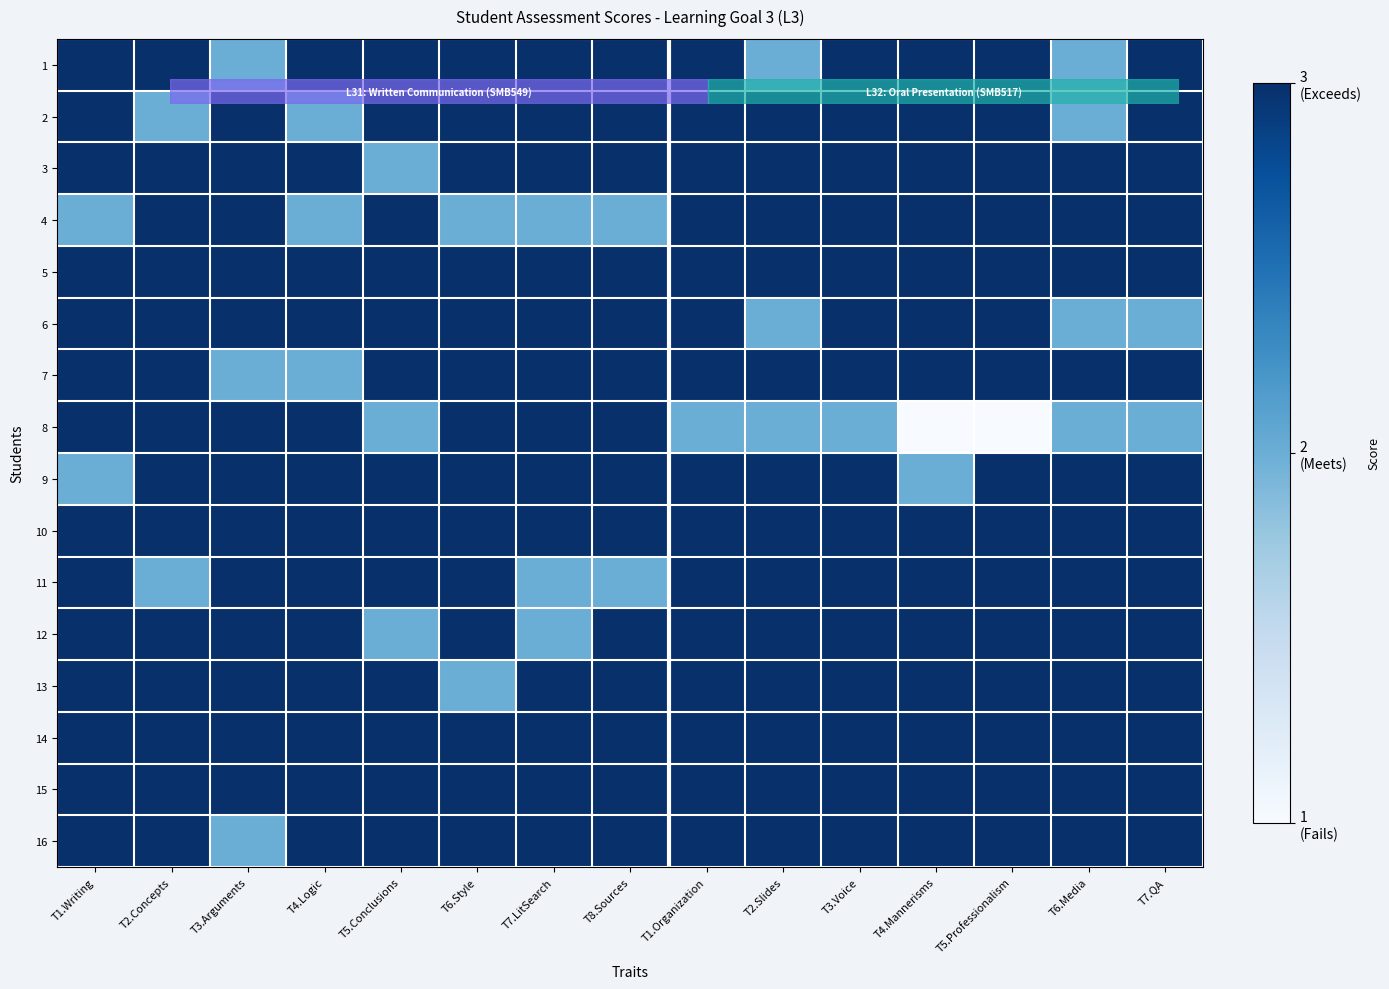

At which category does the chart reach its peak across all series?

T1.Writing